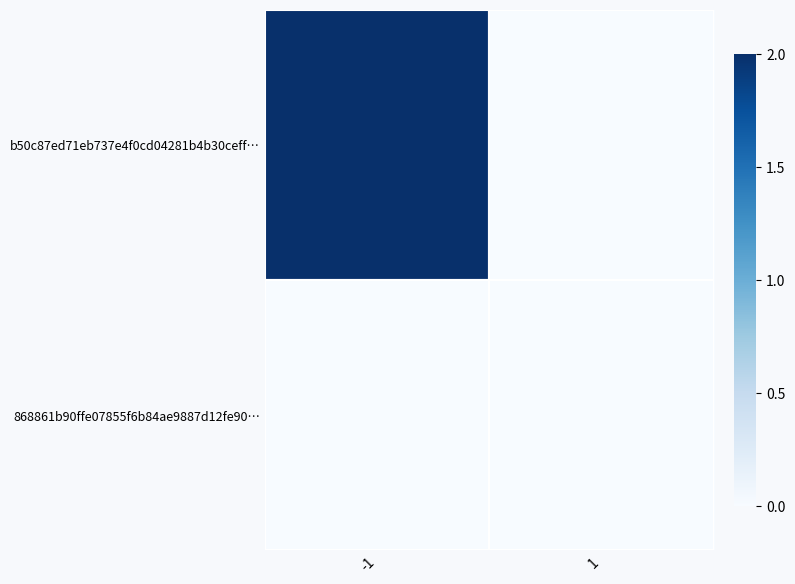

Reading left to right, what are all the values shown in this chart?

b50c87ed71eb737e4f0cd04281b4b30ceff…: -1=2	1=0
868861b90ffe07855f6b84ae9887d12fe90…: -1=0	1=0